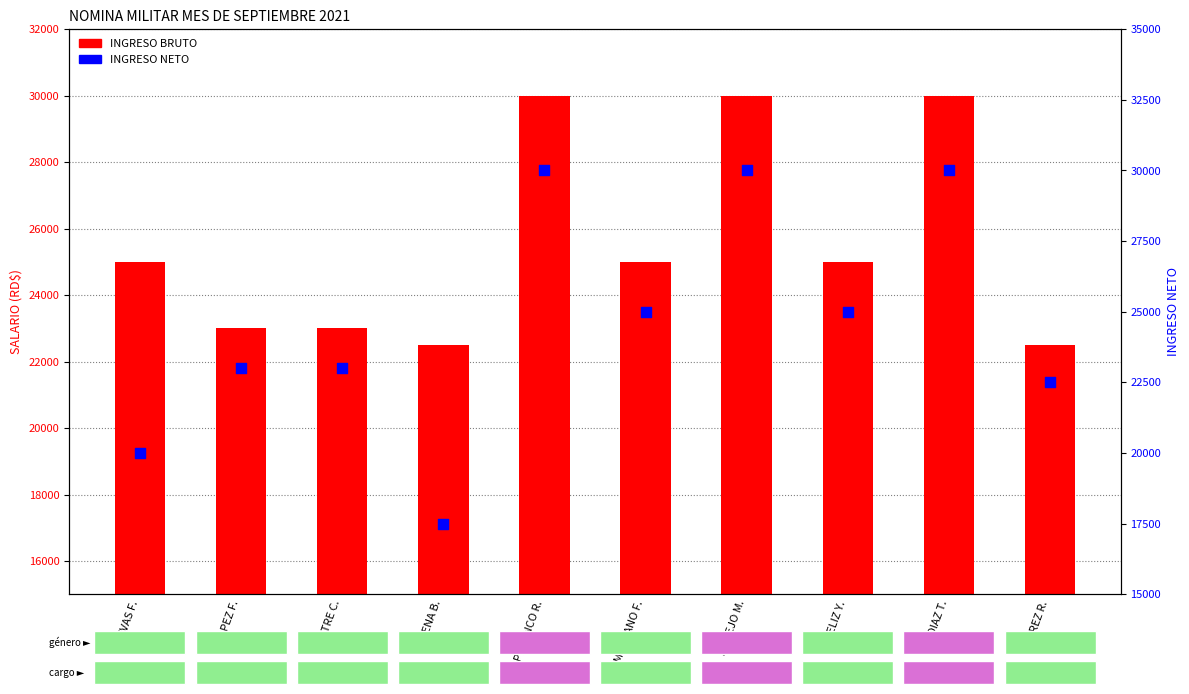

What are all the series names shown in the legend?

INGRESO BRUTO, INGRESO NETO